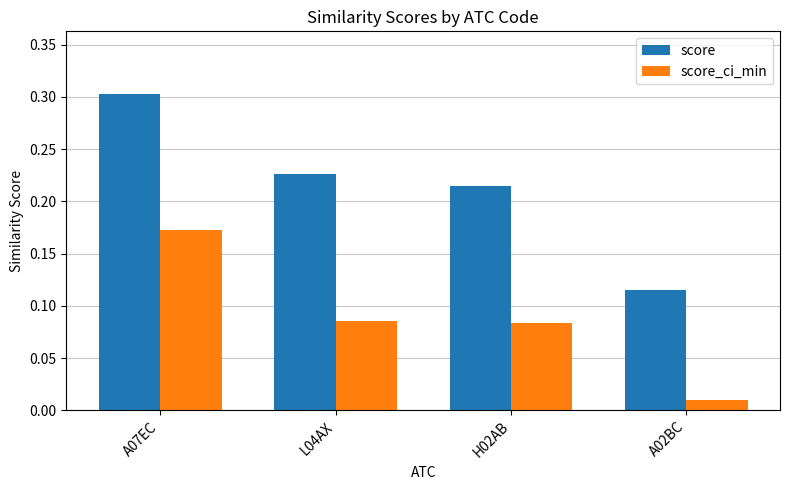

How many groups of bars are there?

4